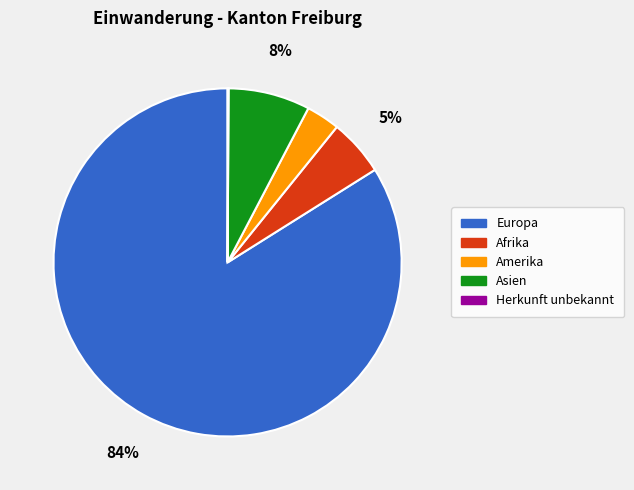

The Asien slice represents 8% of the pie. True or false?

True